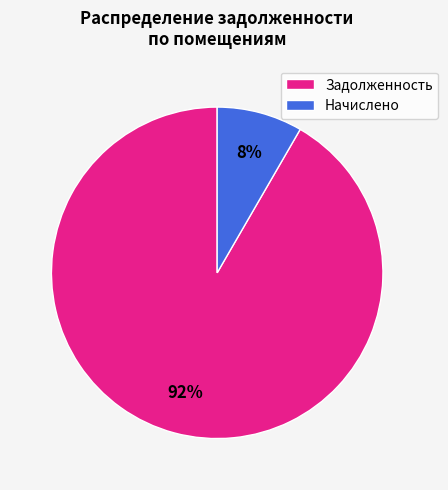

What is the smallest slice in the pie chart?

Начислено